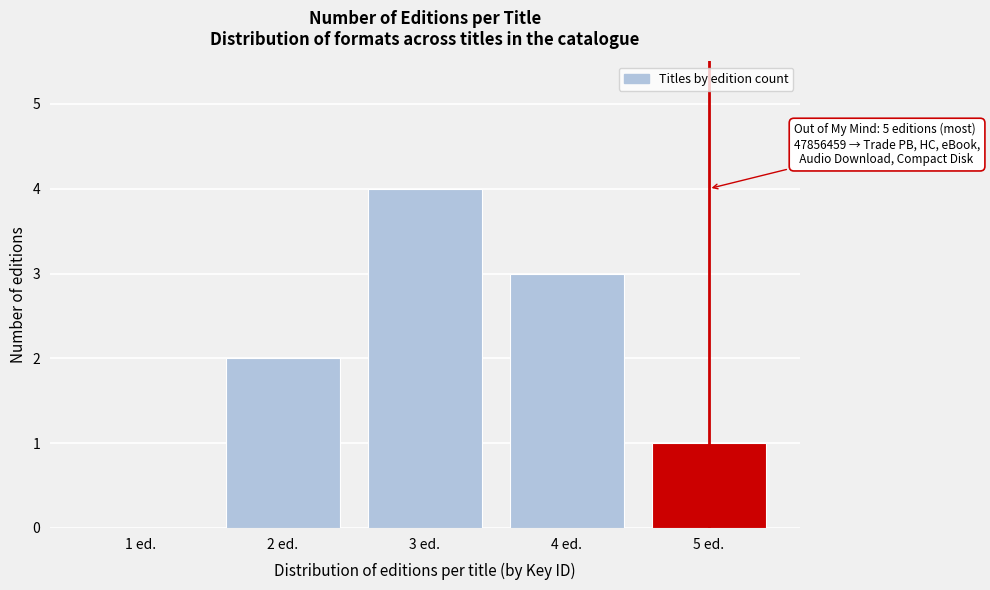

Reading right to left, extract all data points from this chart.

5 ed.=1	4 ed.=3	3 ed.=4	2 ed.=2	1 ed.=0